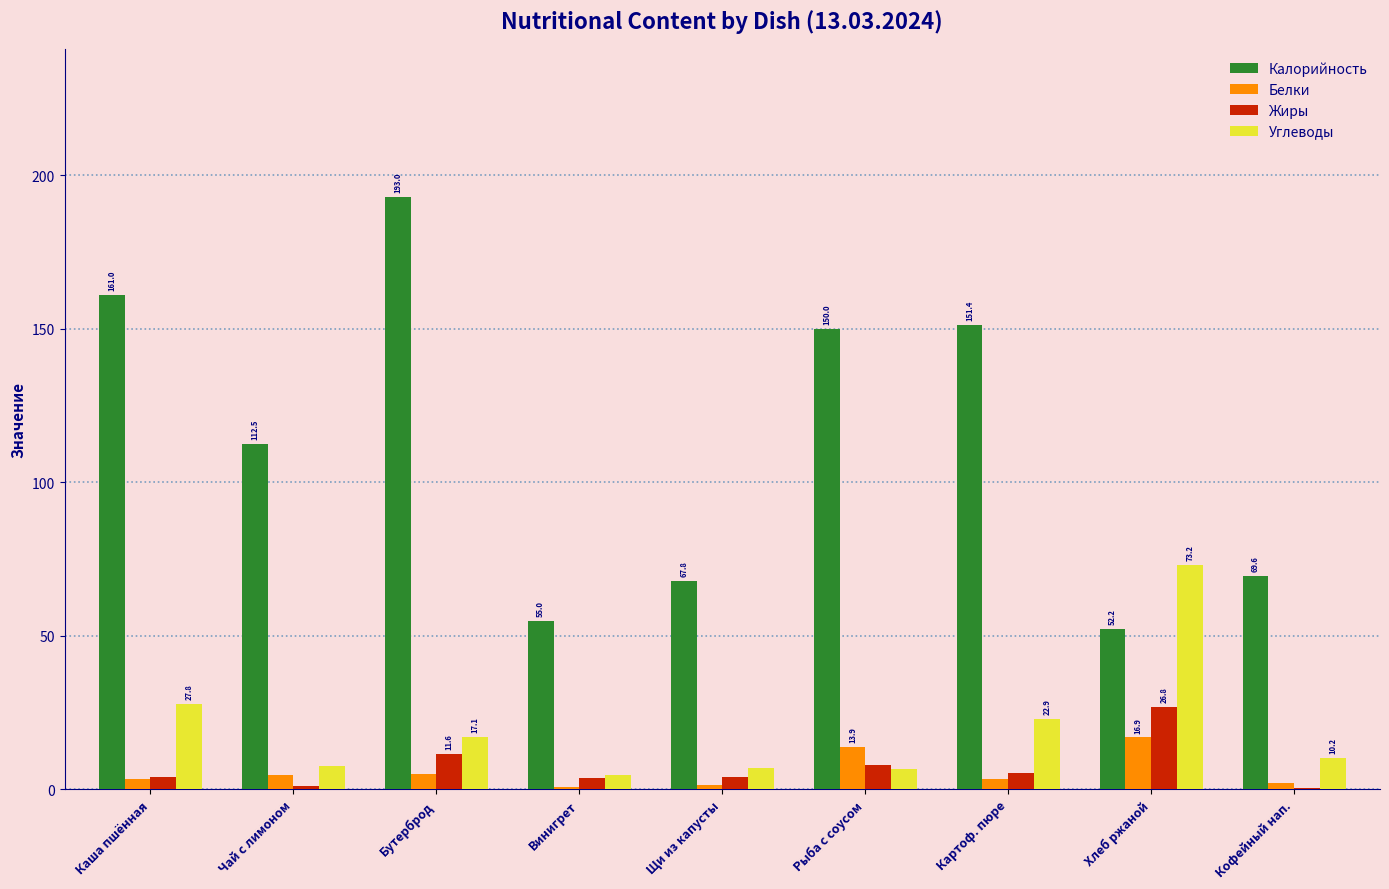

What is the total value across all series at Щи из капусты?

79.9